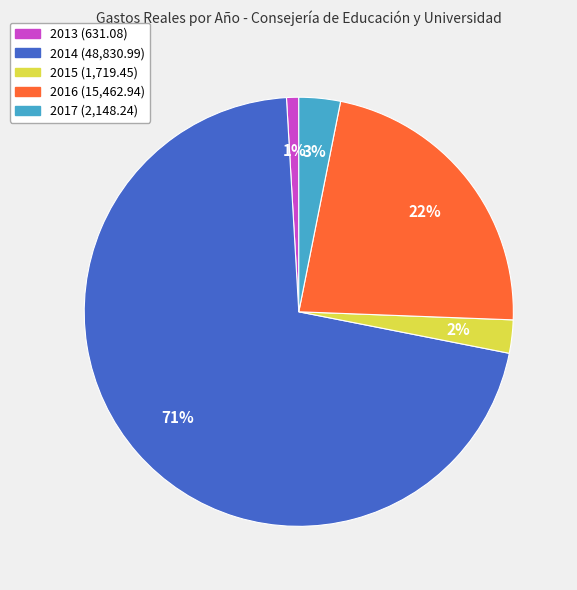

To the nearest percent, what percentage of the pie is 2017?

3%